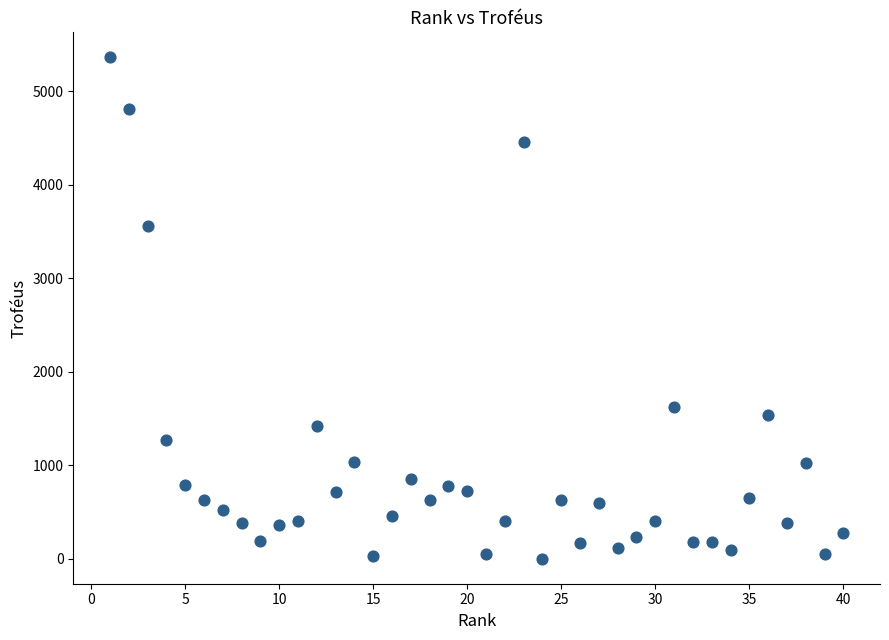

What Y value in the scatter plot is closest to 2680?

3554